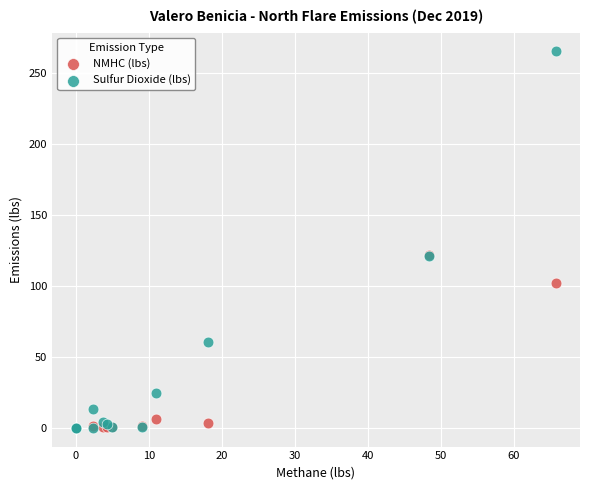

What are all the series names shown in the legend?

NMHC (lbs), Sulfur Dioxide (lbs)